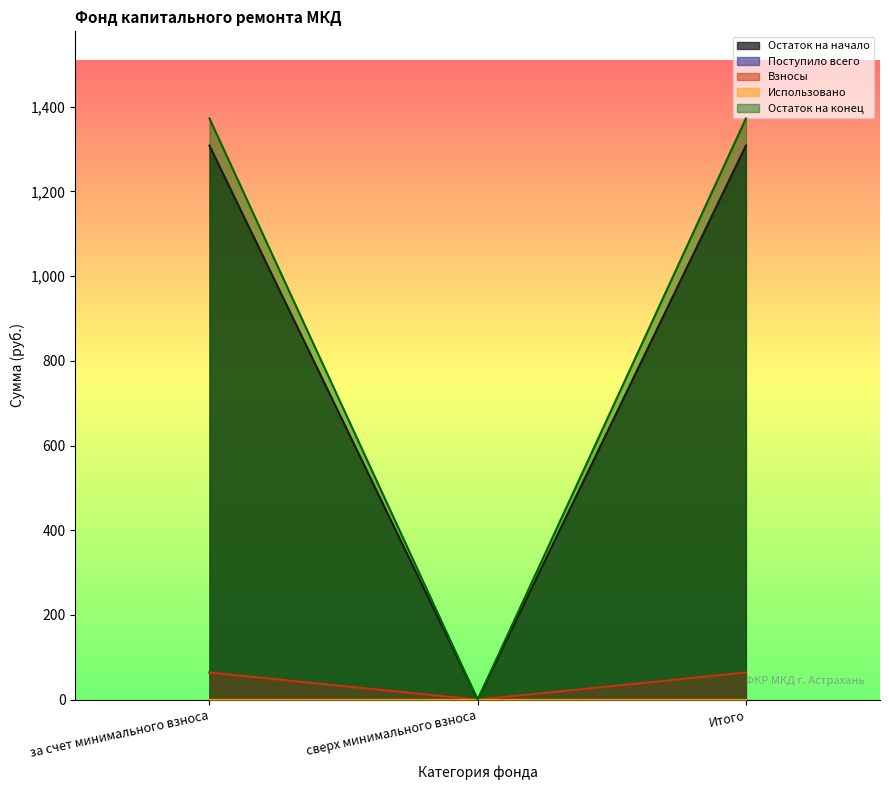

At which label does Остаток на конец reach its peak?

за счет минимального взноса